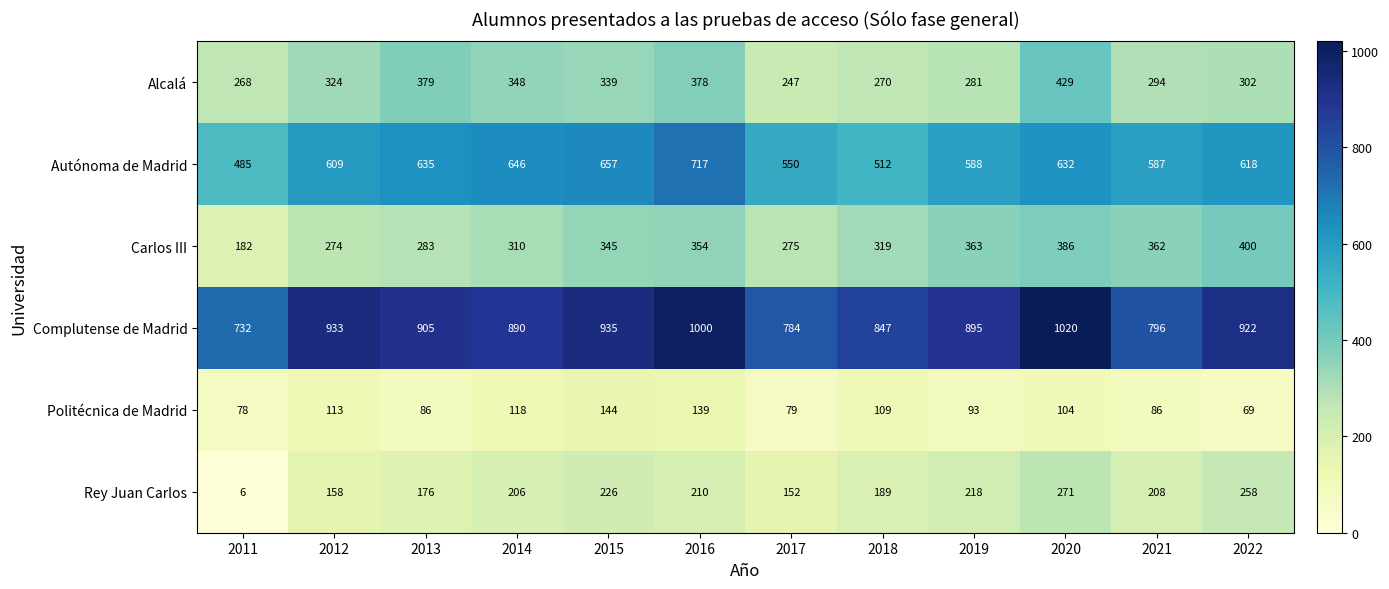

How many categories are shown in the chart?

12